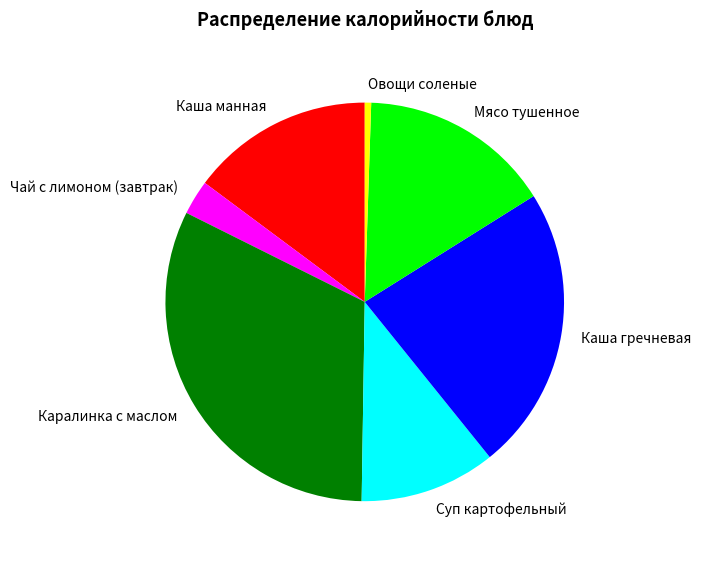

Which category has the smallest portion of the pie?

Овощи соленые